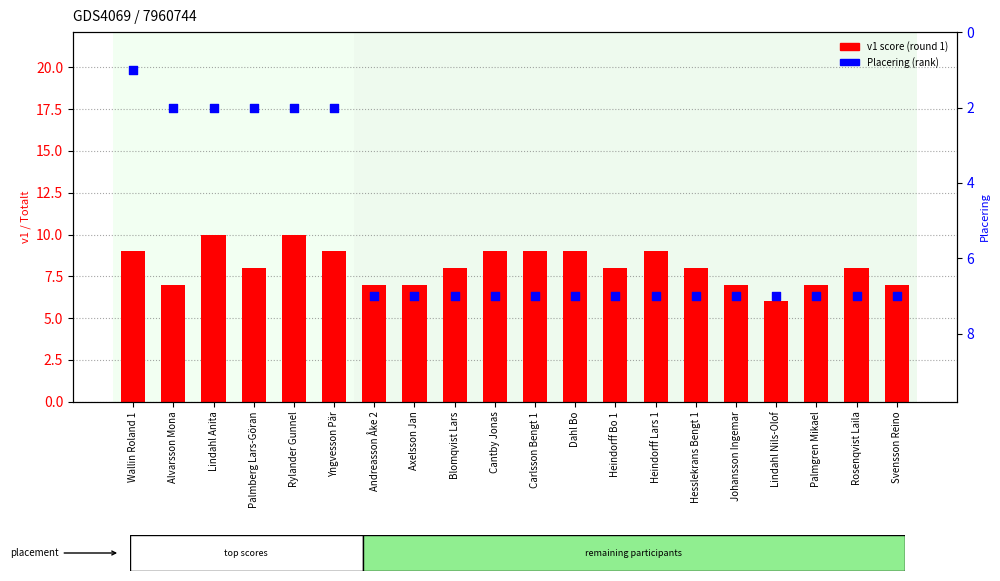

Is the value of Placering (rank) at Cantby Jonas greater than the value of v1 (score round 1) at Svensson Reino?

No